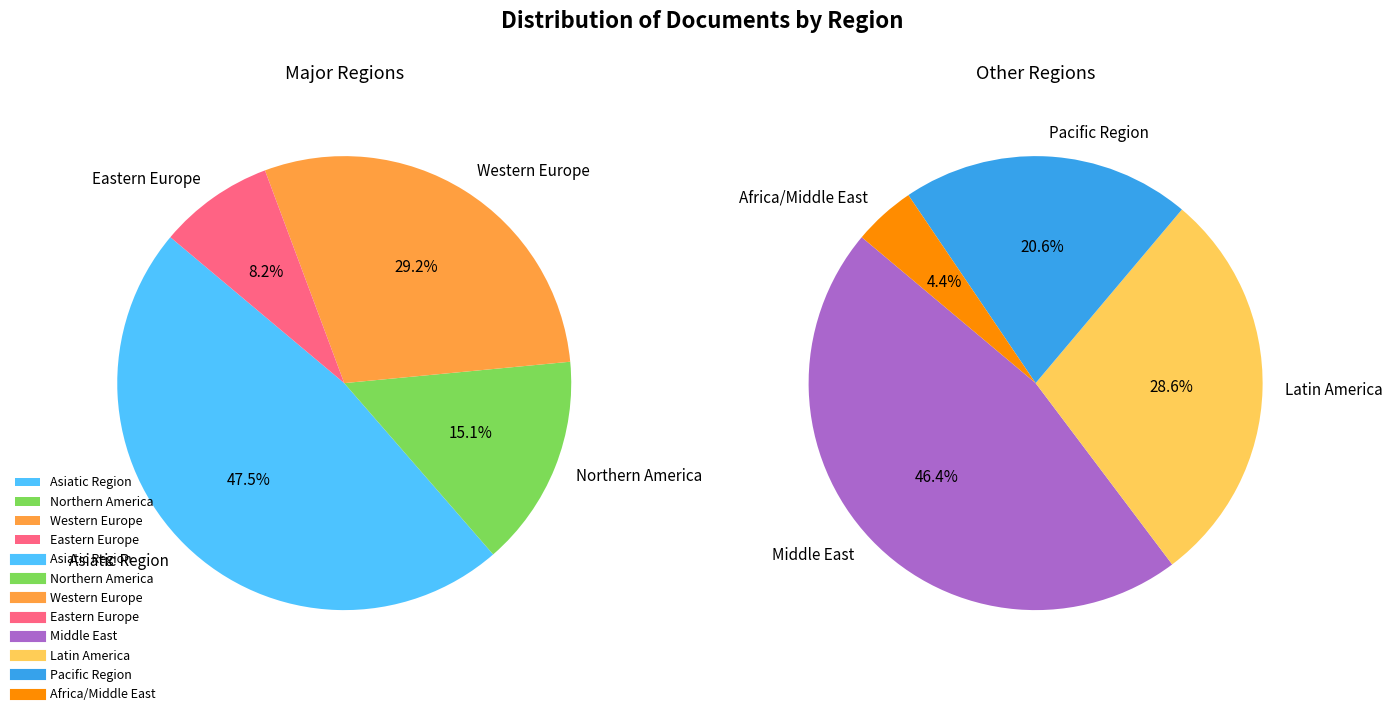

Combined, do Pacific Region and Eastern Europe account for over 50%?

No